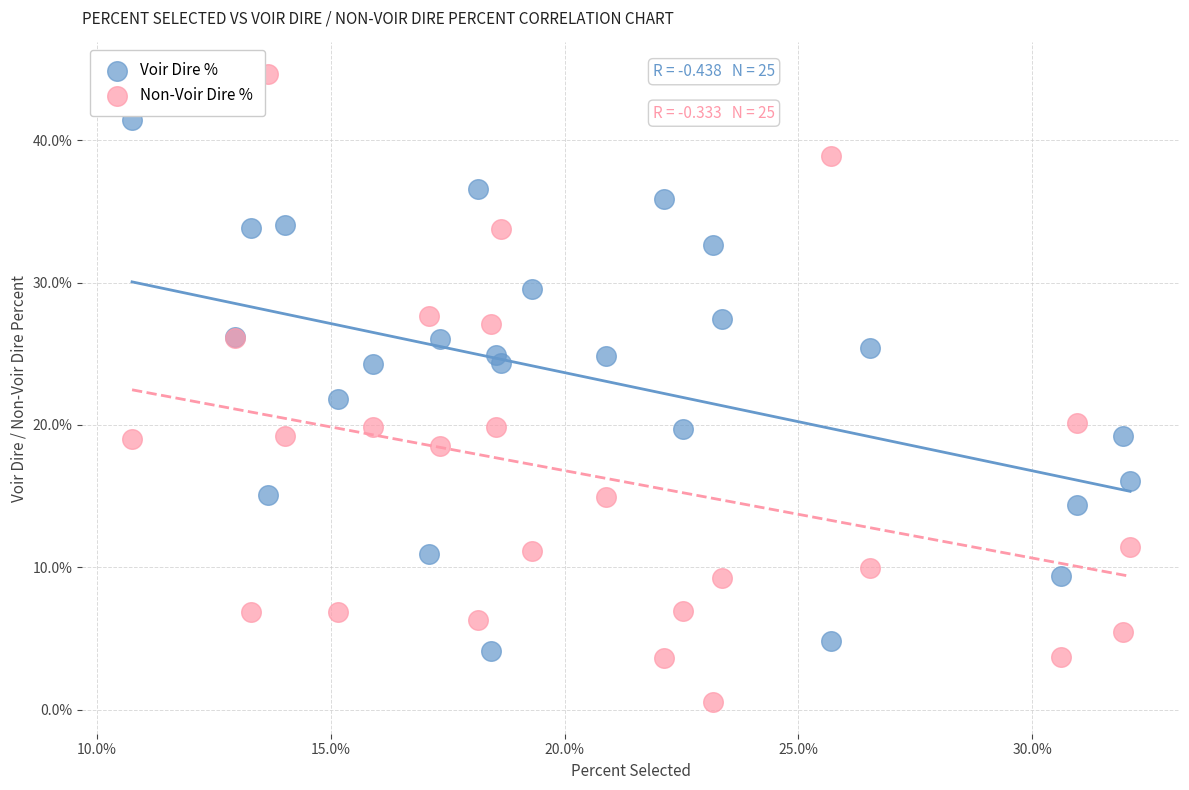

Which series contains the highest Y value?

Non-Voir Dire %